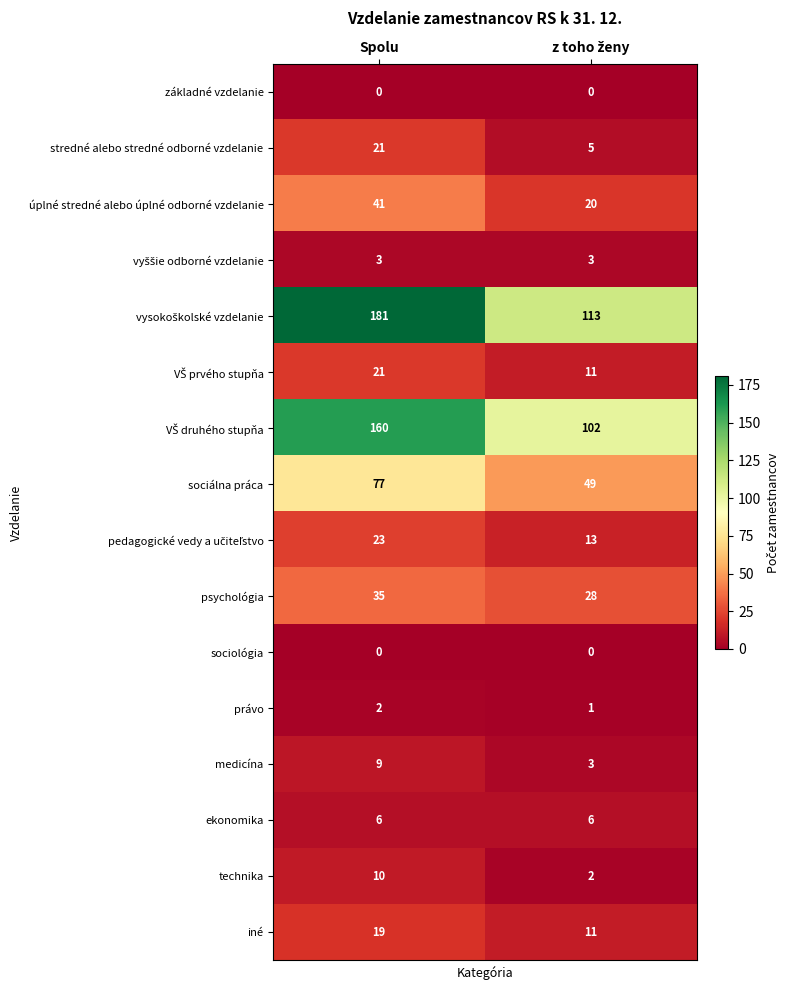

At how many categories does at least one series exceed 130?

1